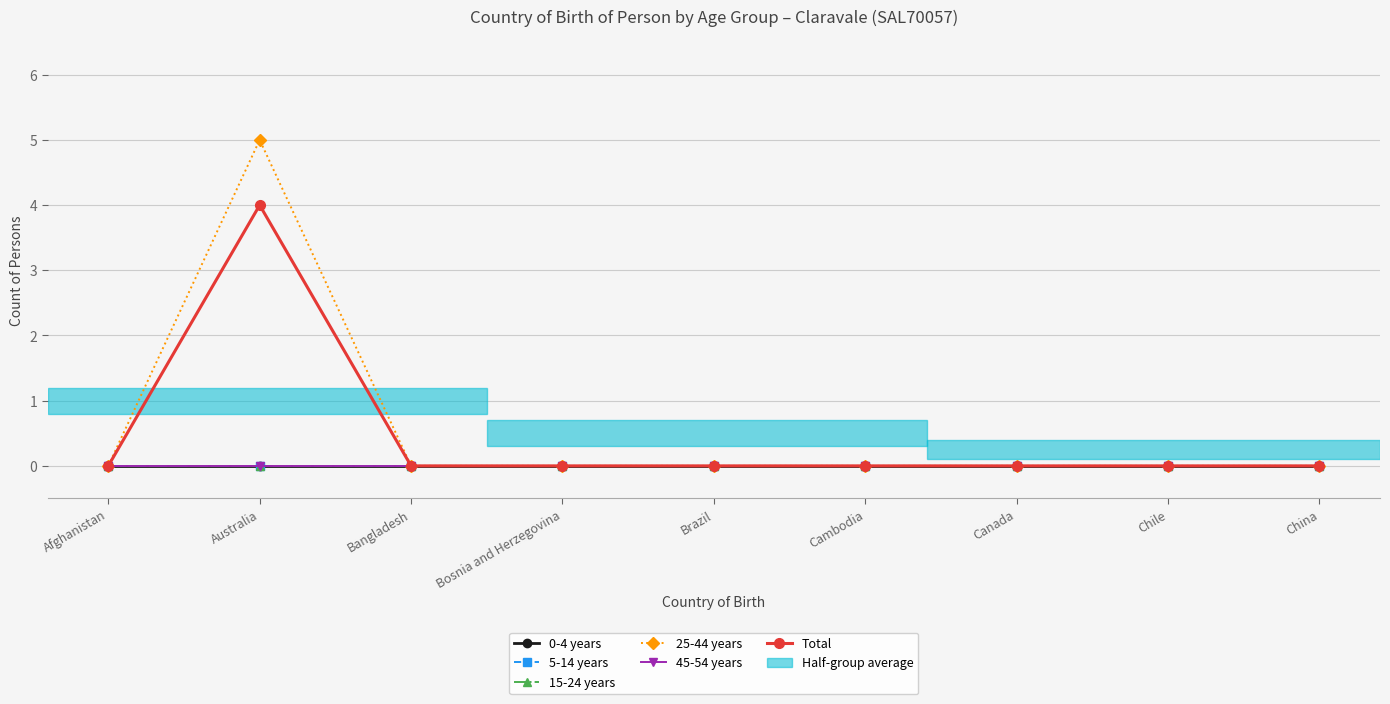

What is the label of the 8th point from the left?

Chile